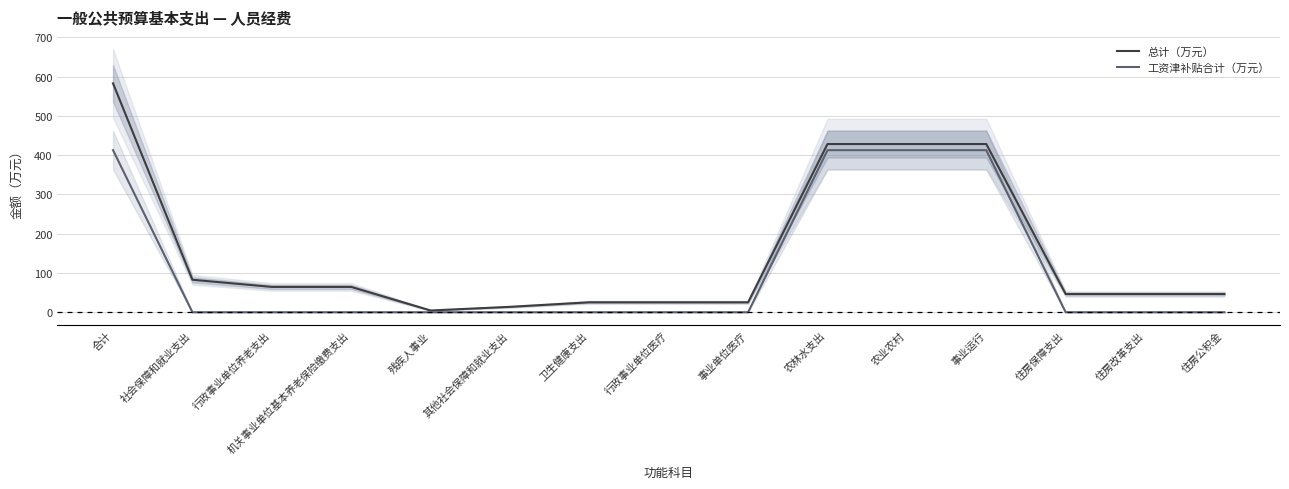

At 合计, list the series in order from smallest to largest.

工资津补贴合计（万元）, 总计（万元）